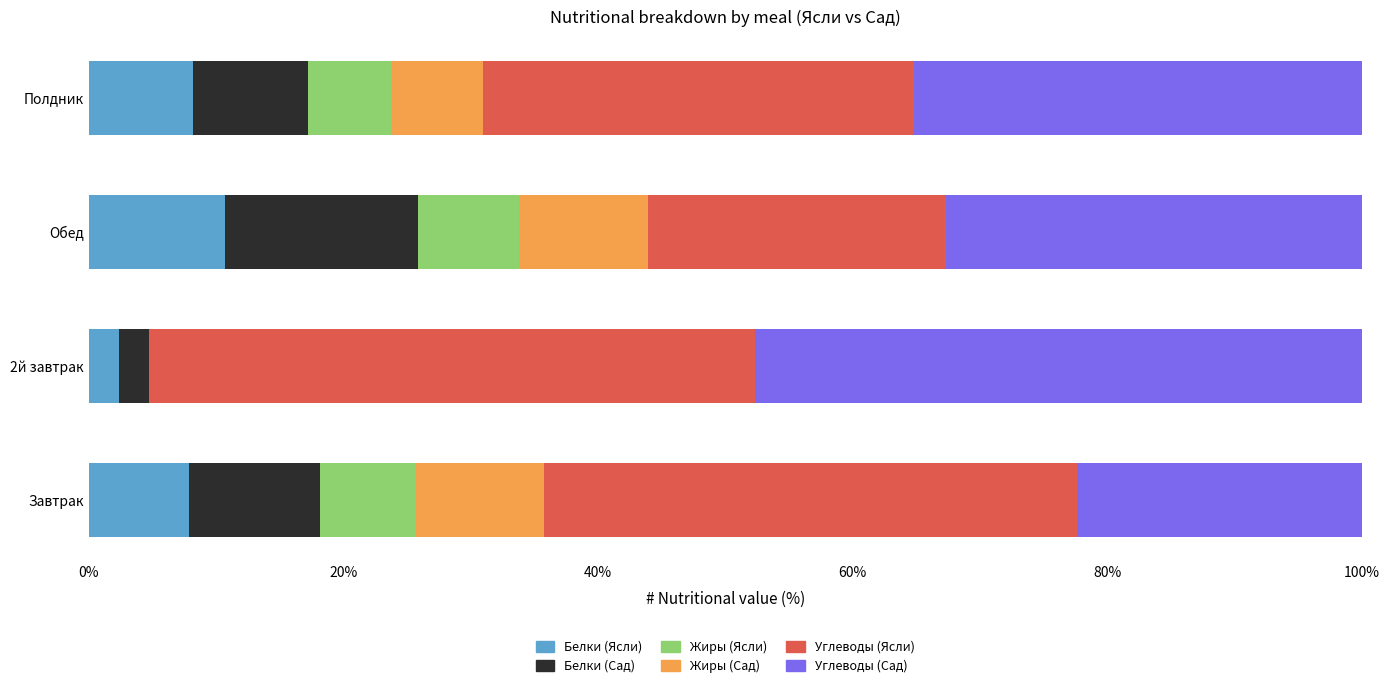

What is the total value across all series at 2й завтрак?

100.0